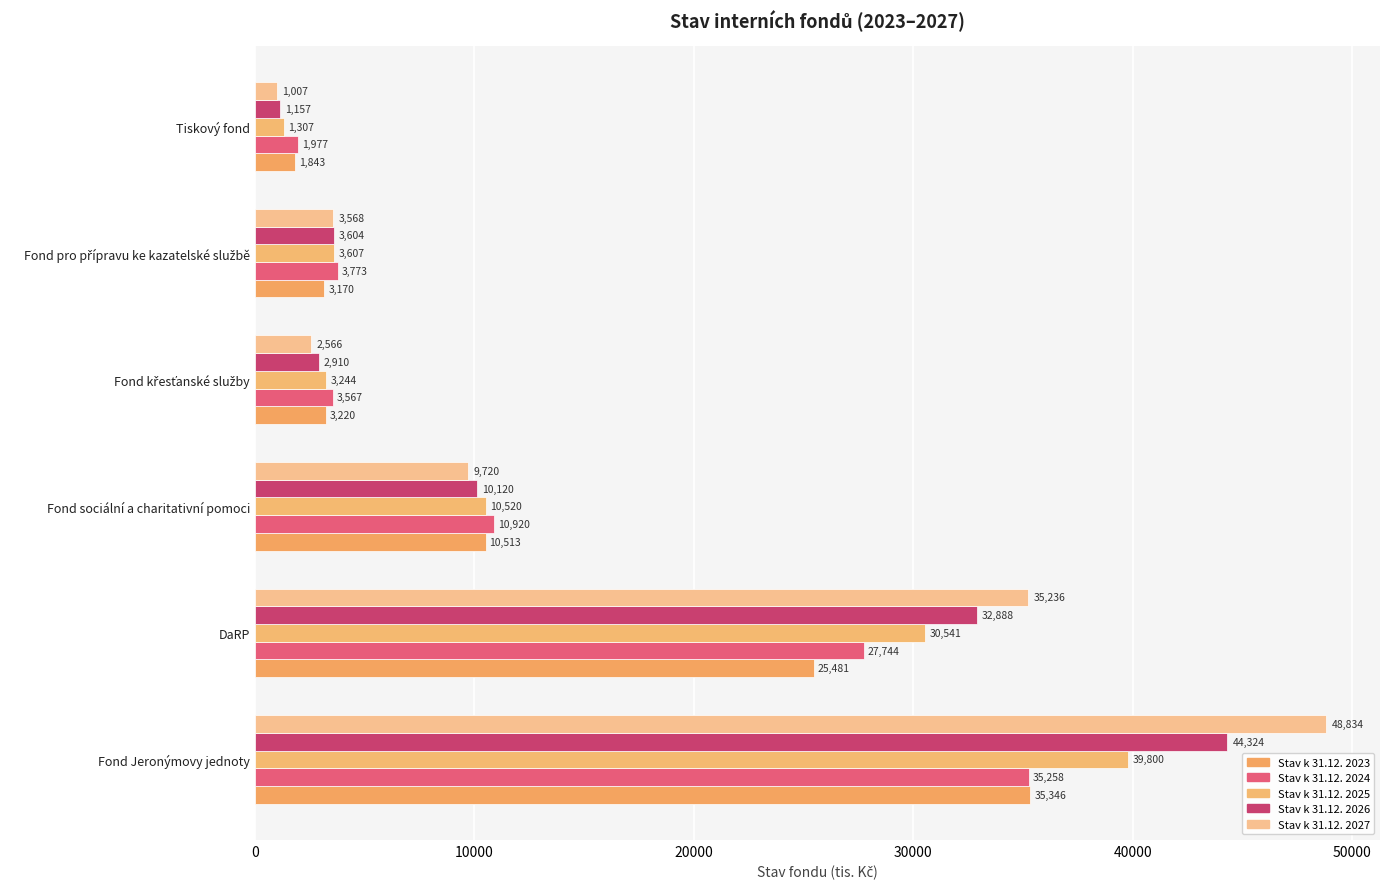

What is the value of the Stav k 31.12. 2027 bar at the 6th from the left?

1007.0